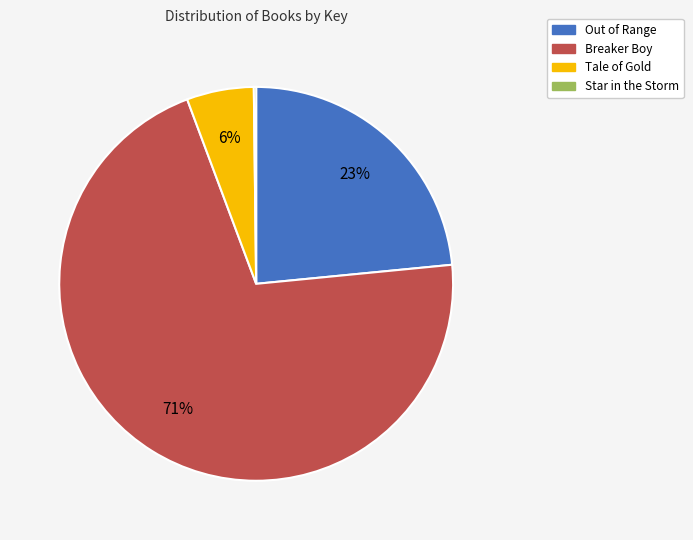

To the nearest percent, what portion does Out of Range represent?

23%